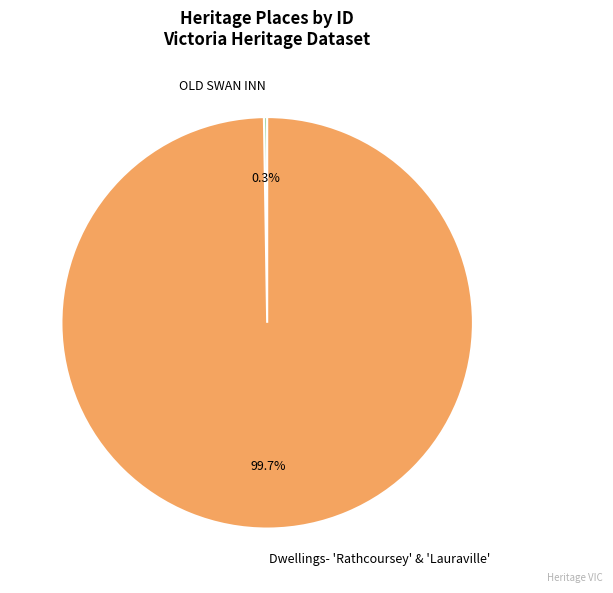

What percentage is NOT represented by Dwellings- 'Rathcoursey' & 'Lauraville'?

0.3%